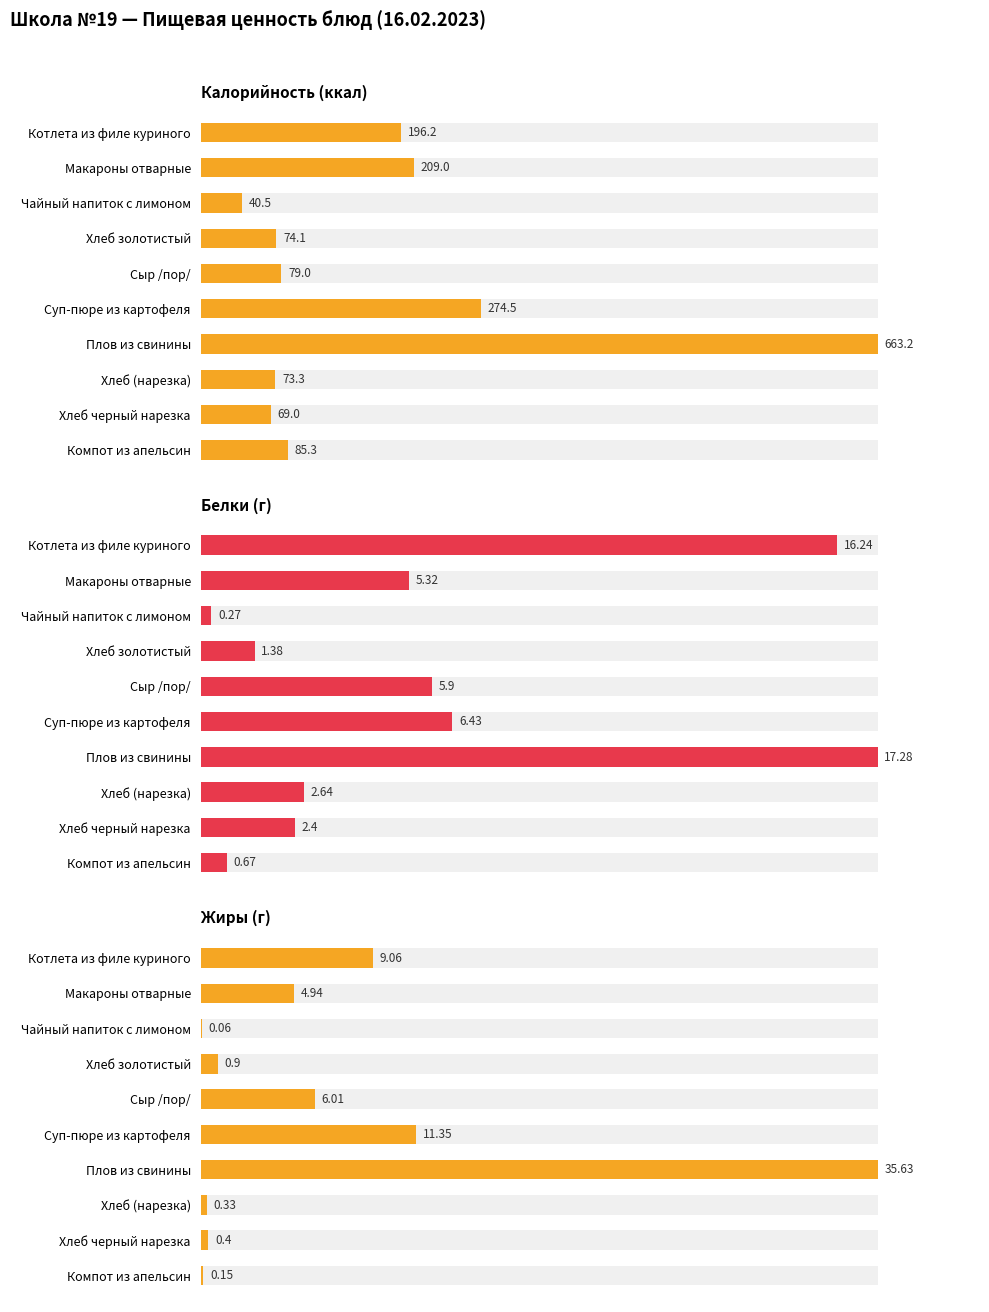

What is the maximum value shown in the chart?

663.2